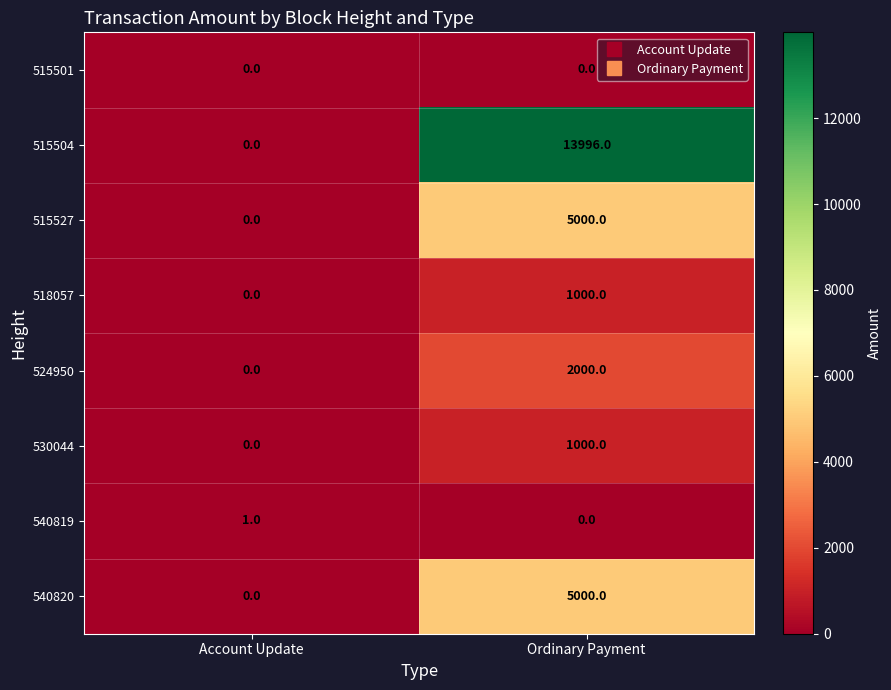

What is the total value across all series at Ordinary Payment?

27996